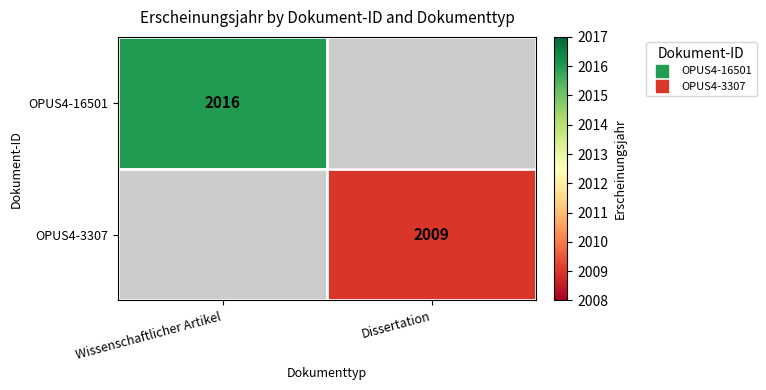

Is it true that OPUS4-16501 equals 513.8 at Wissenschaftlicher Artikel?

False